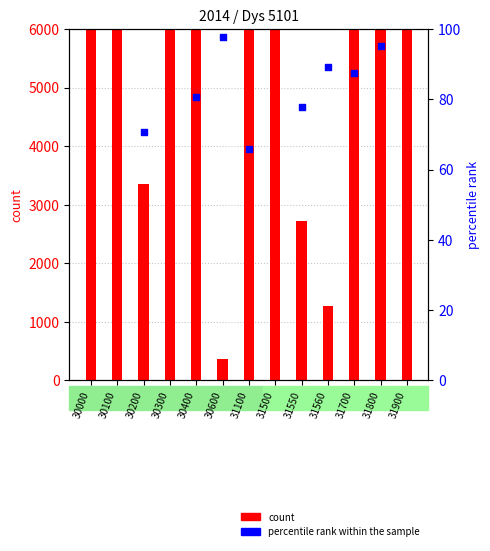

Is the value of percentile rank within the sample at 31700 greater than the value of count at 30200?

No